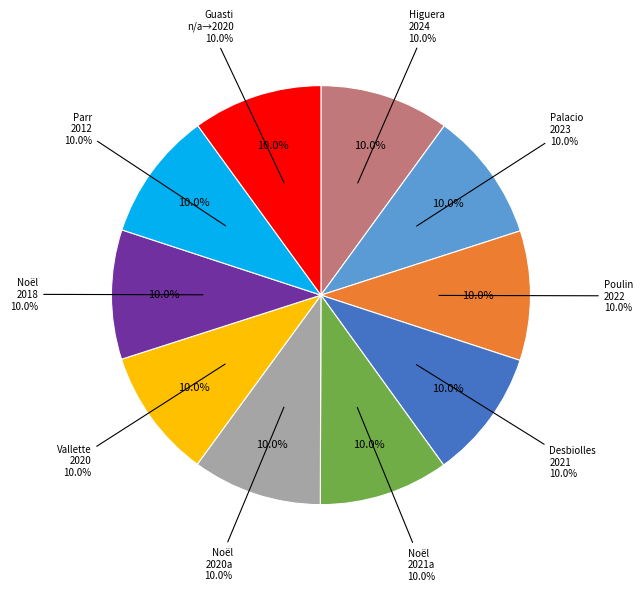

Combined, what portion of the pie is Guasti, Gaia and Noël, Sophie (2021)?

20.0%